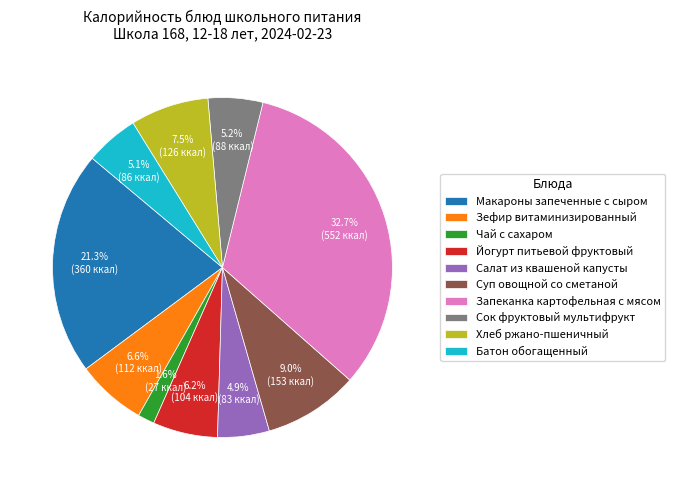

Approximately how many times larger is the value at Батон обогащенный compared to Чай с сахаром?

3.2